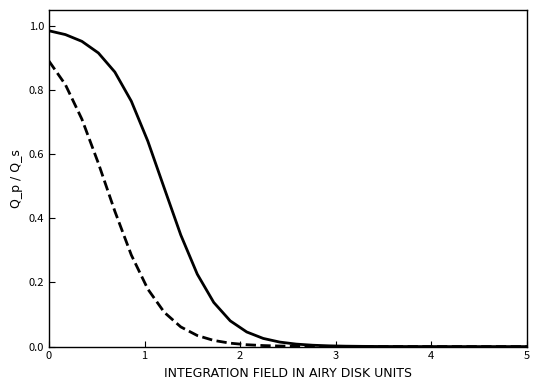

Is this an area chart (filled region under the line)?

No